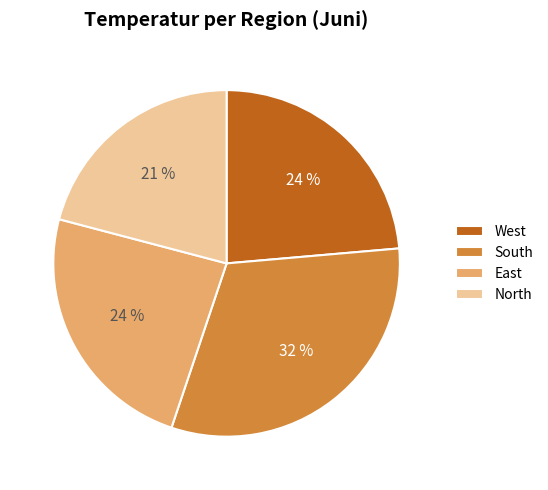

Is there a majority slice in this chart?

No